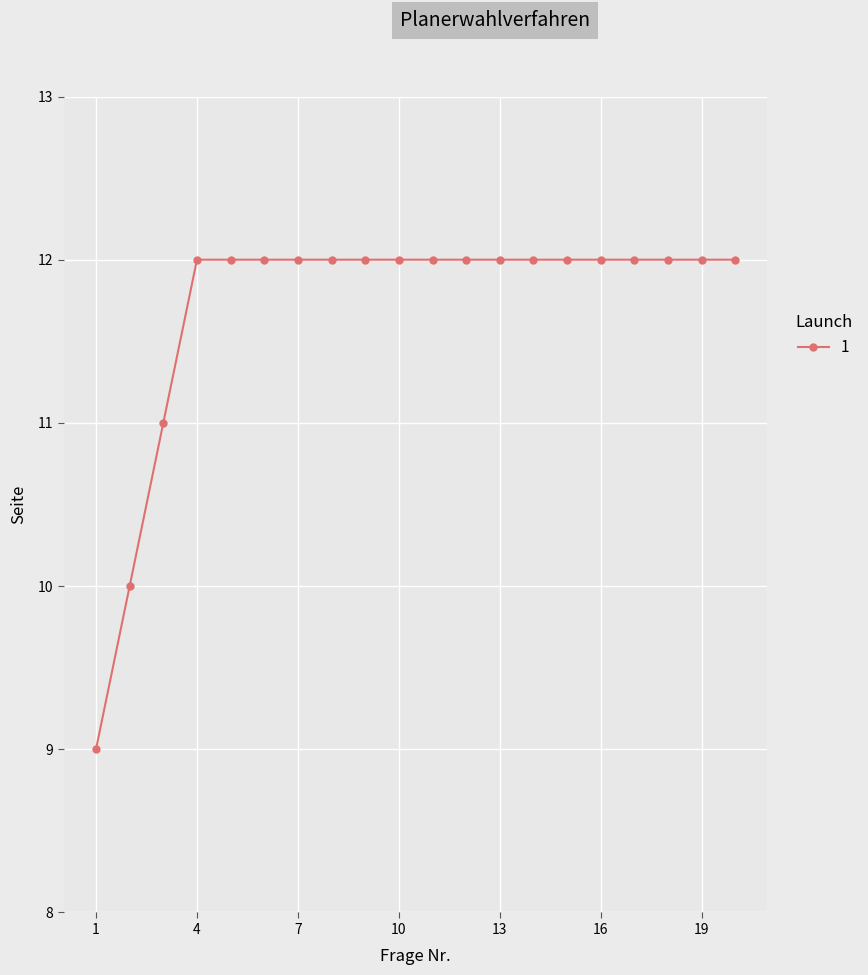

What is the smallest value displayed?

9